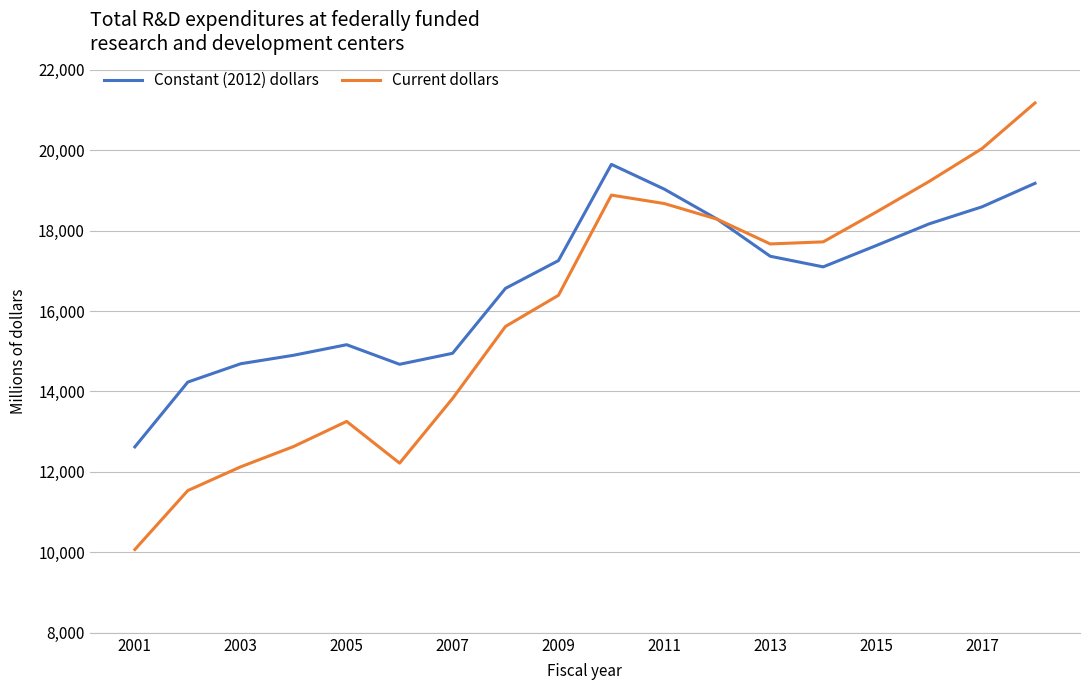

List the series in order of their overall mean, lowest first.

Current dollars, Constant (2012) dollars